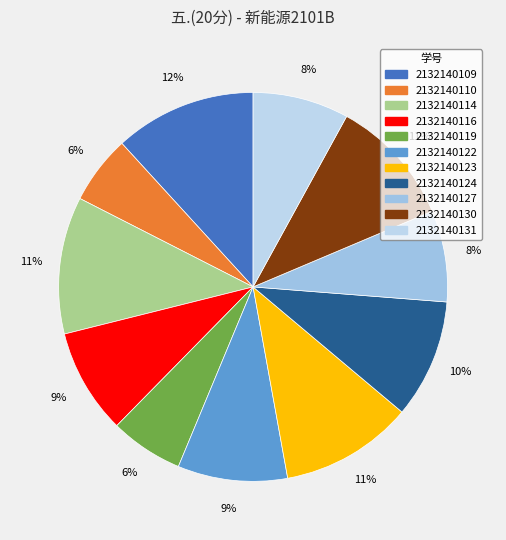

How many slices are in this pie chart?

11